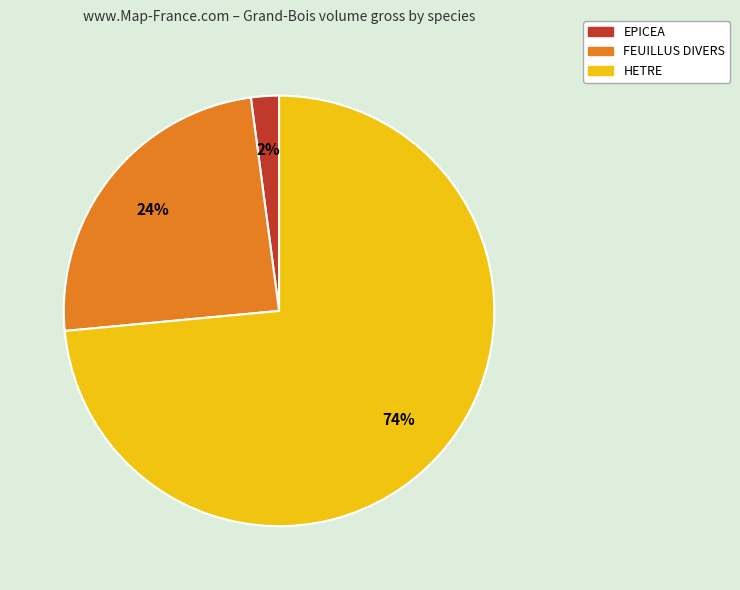

True or false: EPICEA accounts for 2% of the total.

True